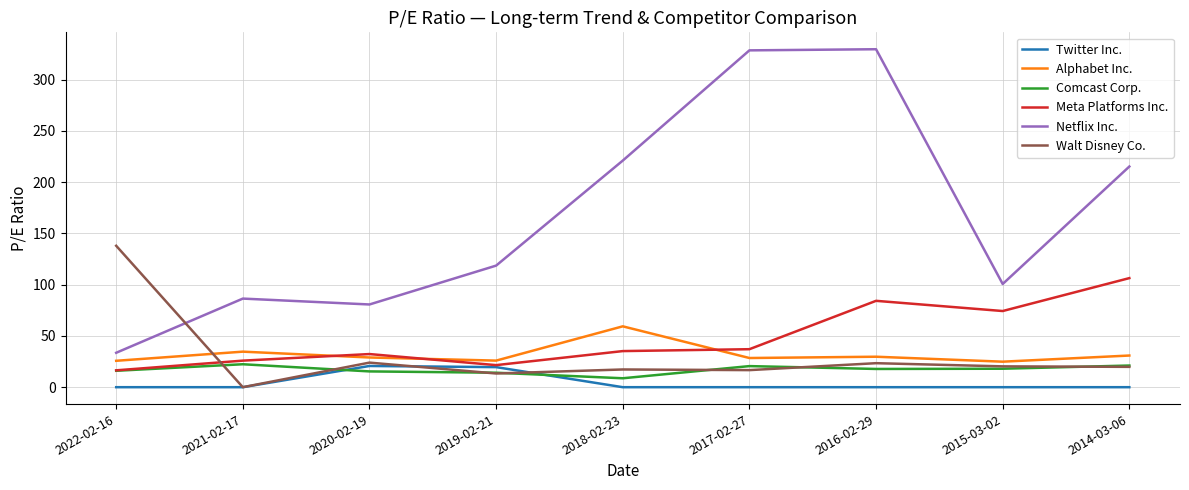

Between which two adjacent categories do Walt Disney Co. and Netflix Inc. first intersect?

2022-02-16 and 2021-02-17